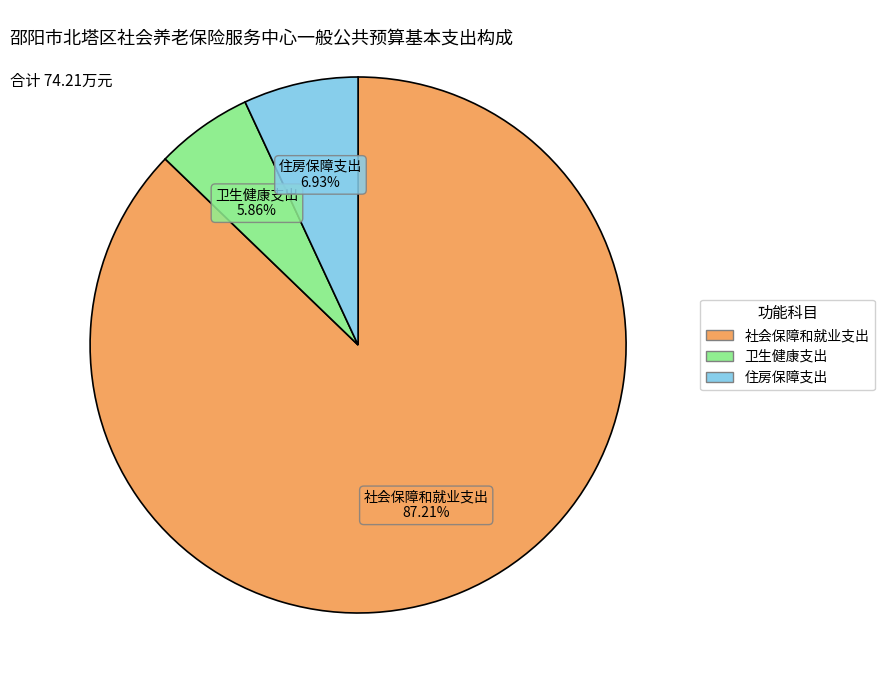

What percentage do 住房保障支出 and 卫生健康支出 together represent?

12.8%